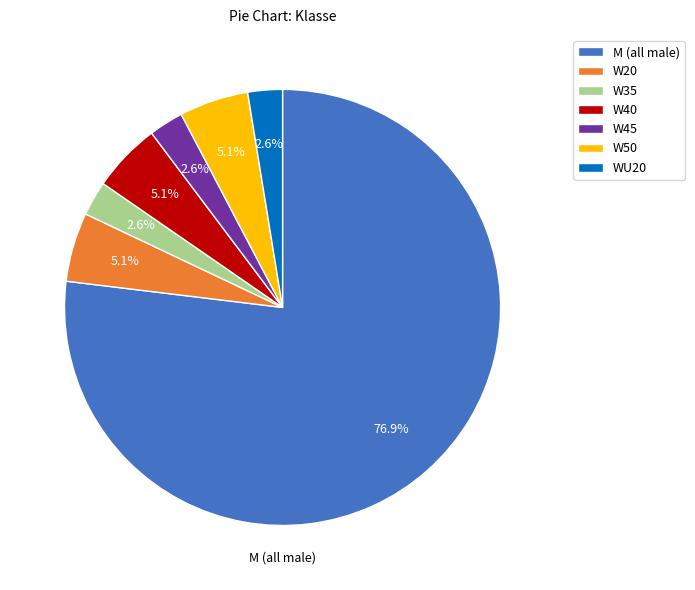

What portion of the pie excludes W45?

97.4%